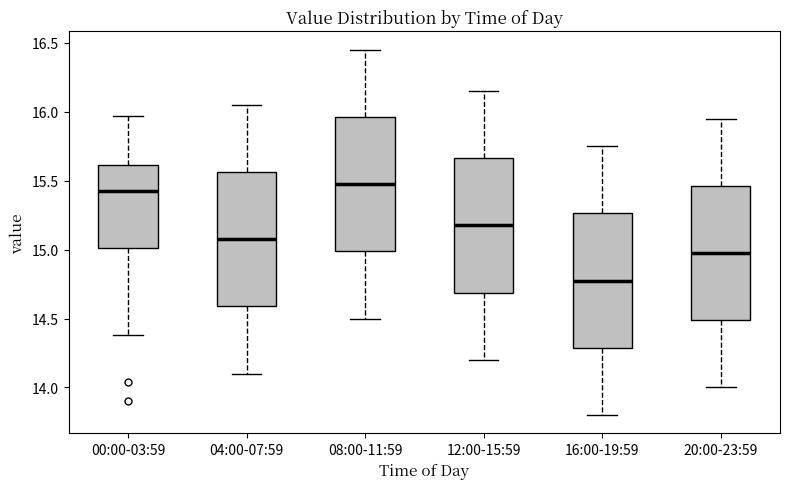

Reading left to right, read every box against the y-axis: the position of its median line, the range the box covers, and the ends of its whiskers. The values are not printed on the chart, so give them approximately, as read against the axis.

00:00-03:59: median 15.45, box 15.00 to 15.60, whiskers 14.40 to 15.95
04:00-07:59: median 15.10, box 14.60 to 15.55, whiskers 14.10 to 16.05
08:00-11:59: median 15.50, box 15.00 to 15.95, whiskers 14.50 to 16.45
12:00-15:59: median 15.20, box 14.70 to 15.65, whiskers 14.20 to 16.15
16:00-19:59: median 14.80, box 14.30 to 15.25, whiskers 13.80 to 15.75
20:00-23:59: median 15.00, box 14.50 to 15.45, whiskers 14.00 to 15.95